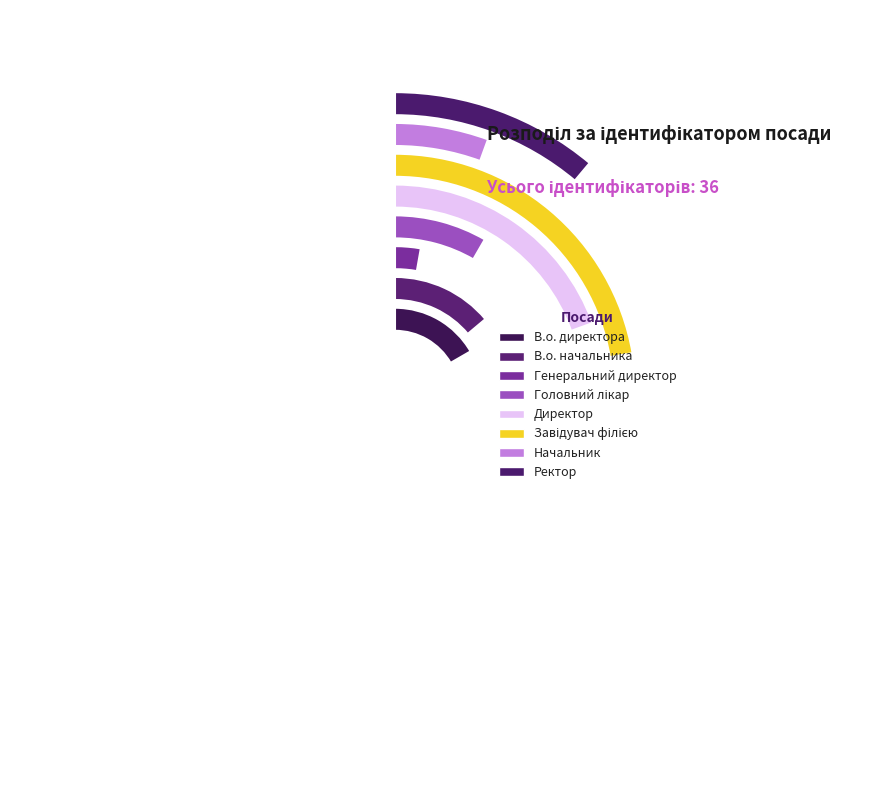

Does Головний лікар represent more than half of the total?

No